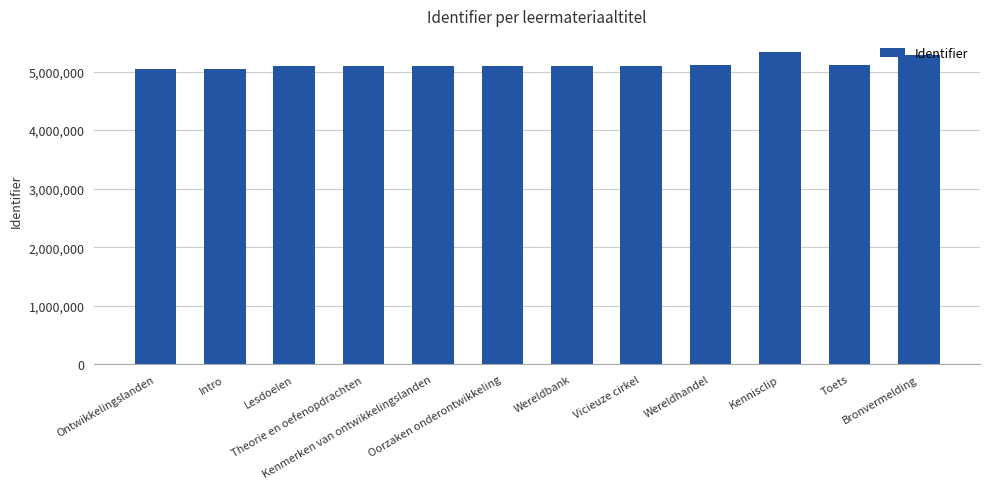

What is the smallest value displayed?

5048039